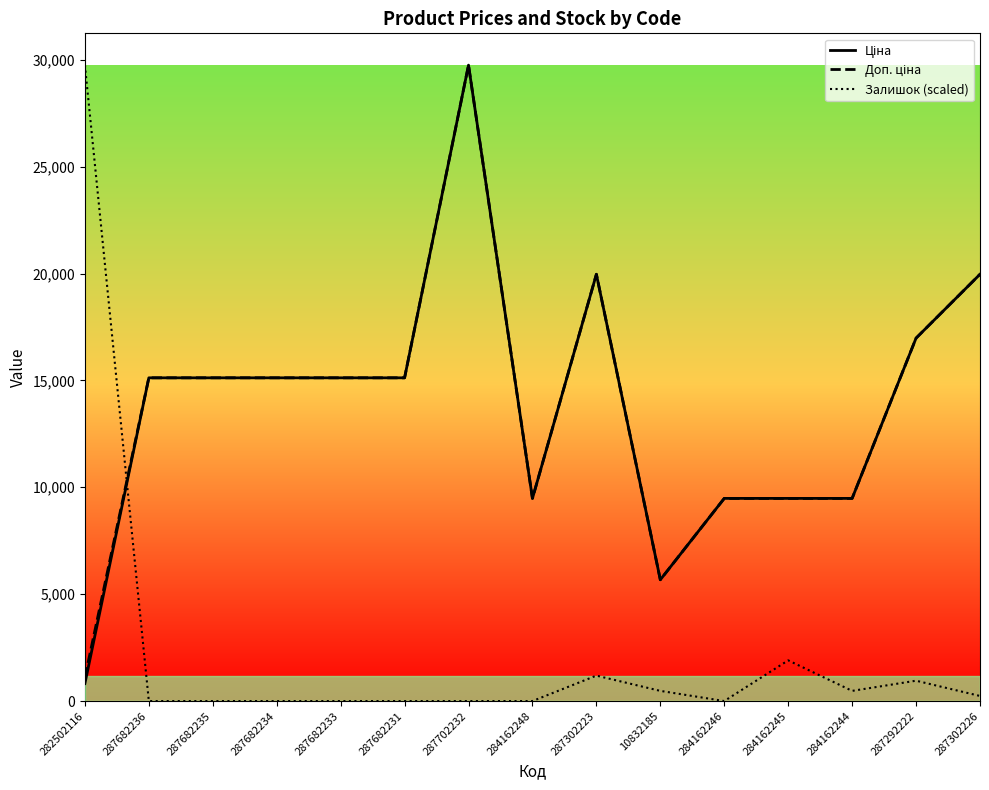

Where is Доп. ціна nearest to the value 15428?

287682236